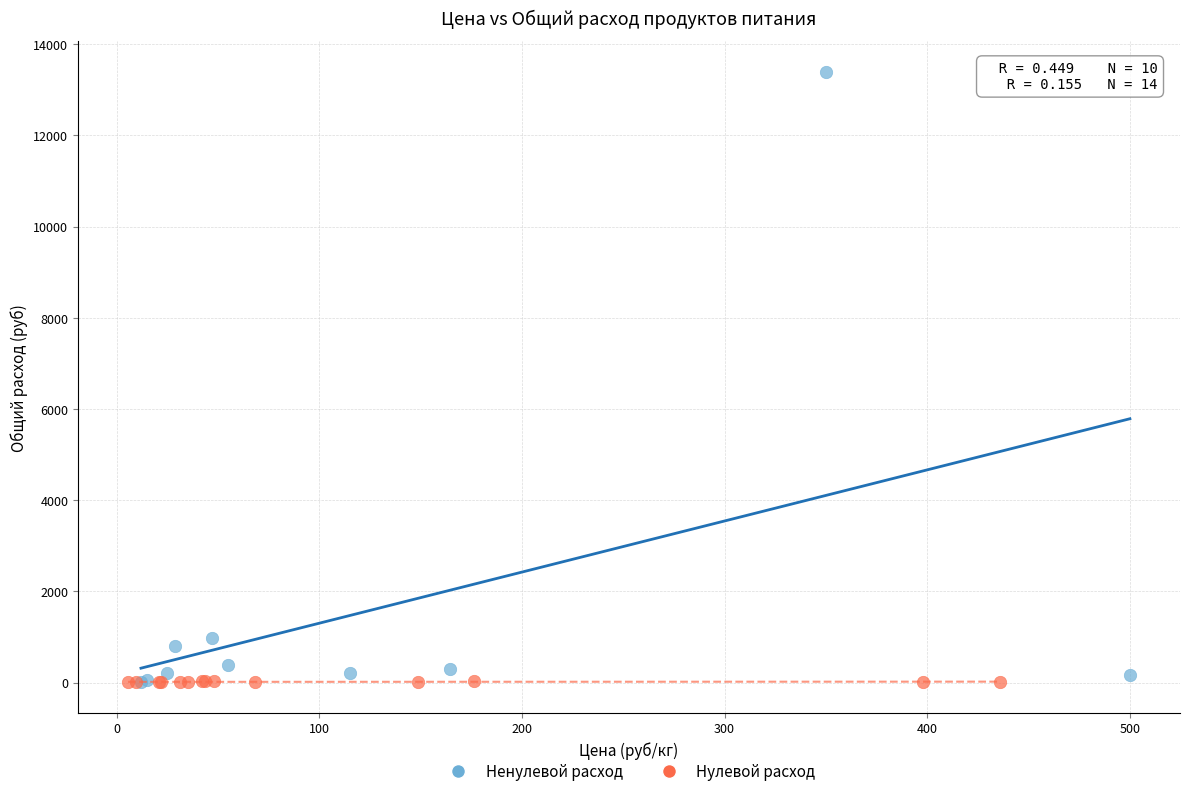

Which series has the widest spread of Y values?

Ненулевой расход